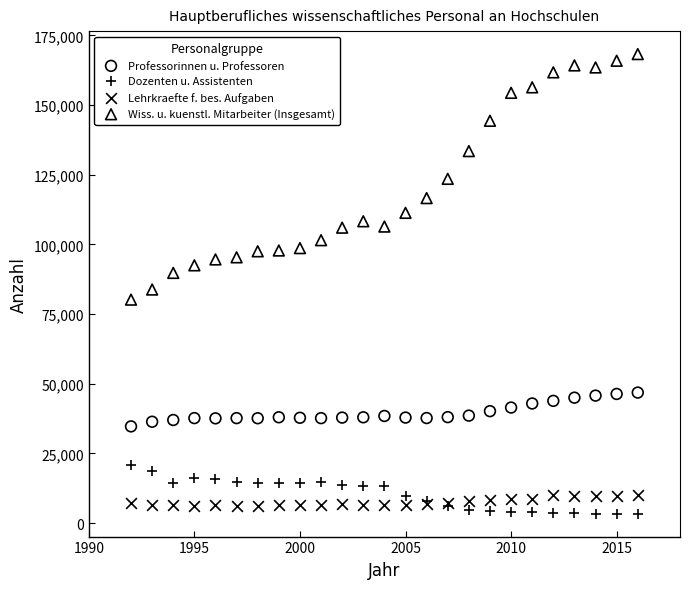

Which series has the largest Y range (max minus min)?

Wiss. u. kuenstl. Mitarbeiter (Insgesamt)